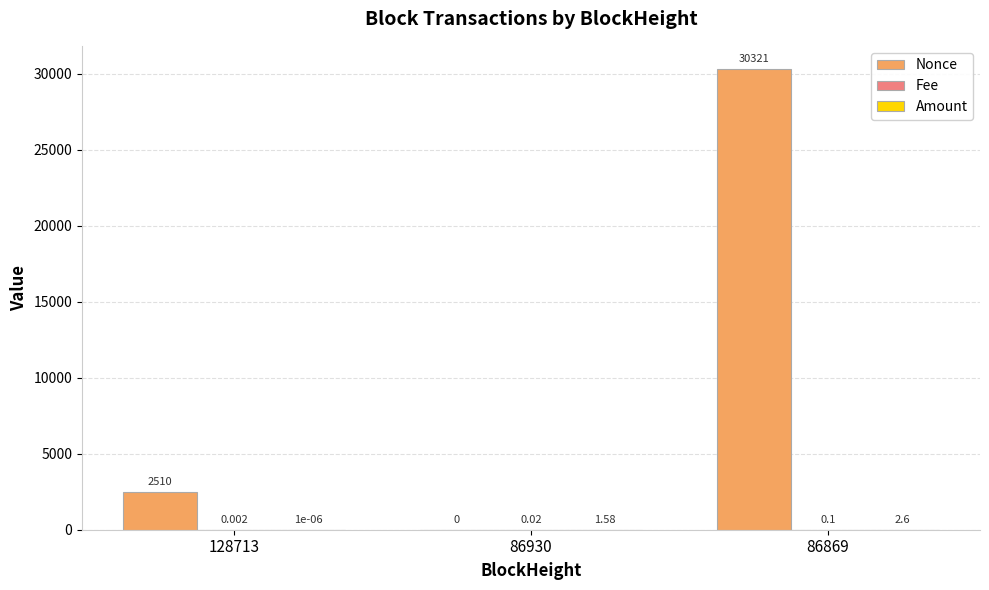

Which series changed the most between 128713 and 86869?

Nonce